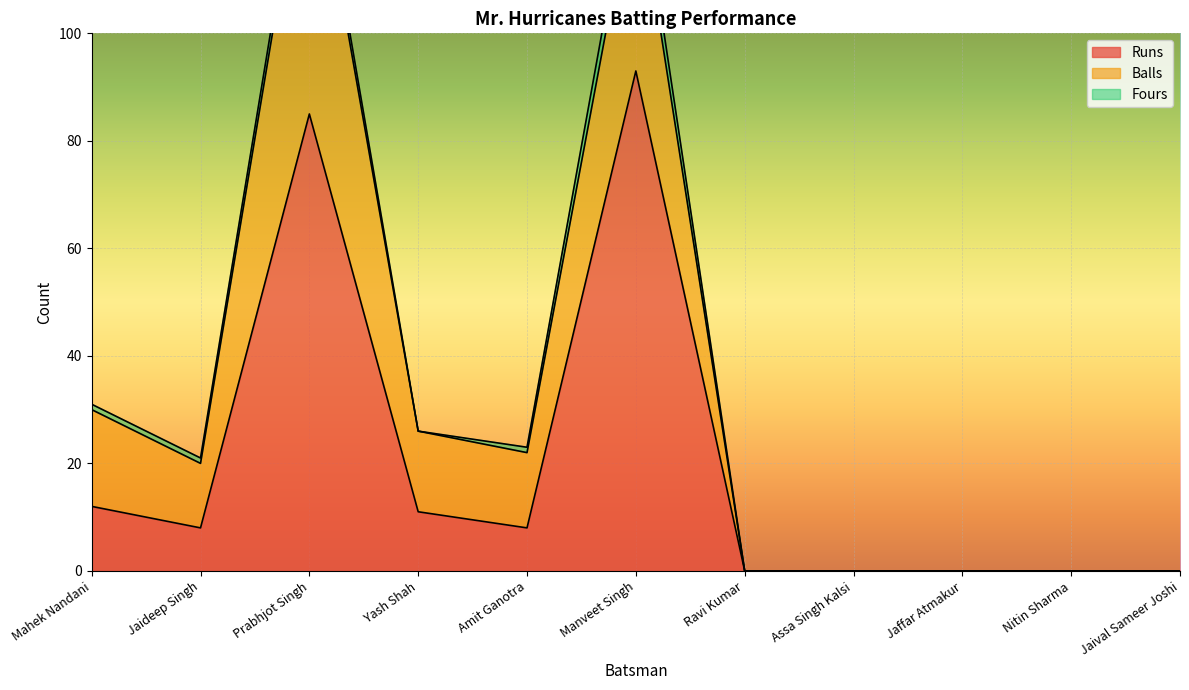

What are all the series names shown in the legend?

Runs, Balls, Fours